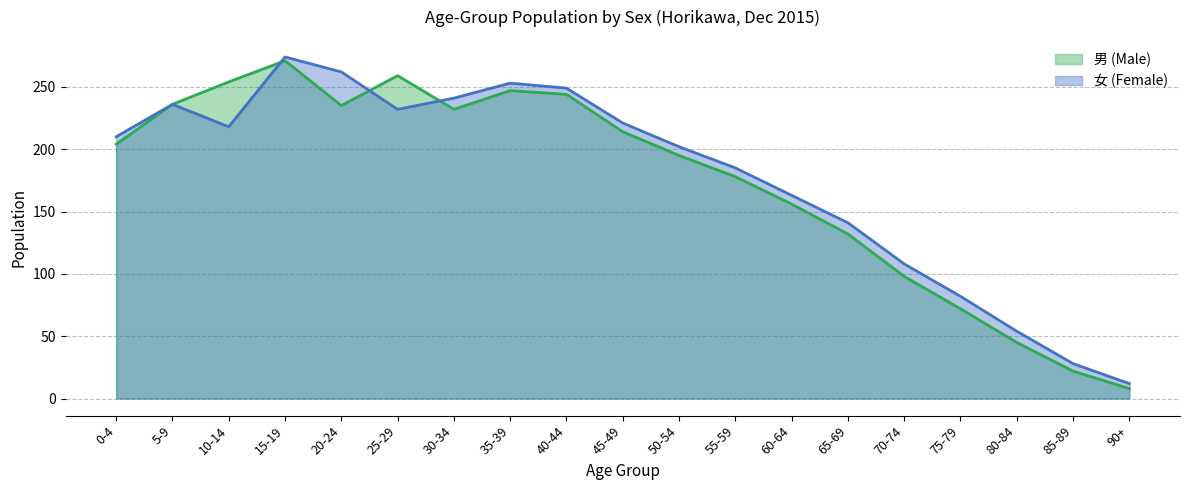

At which label does 女 (Female) first exceed 210?

5-9